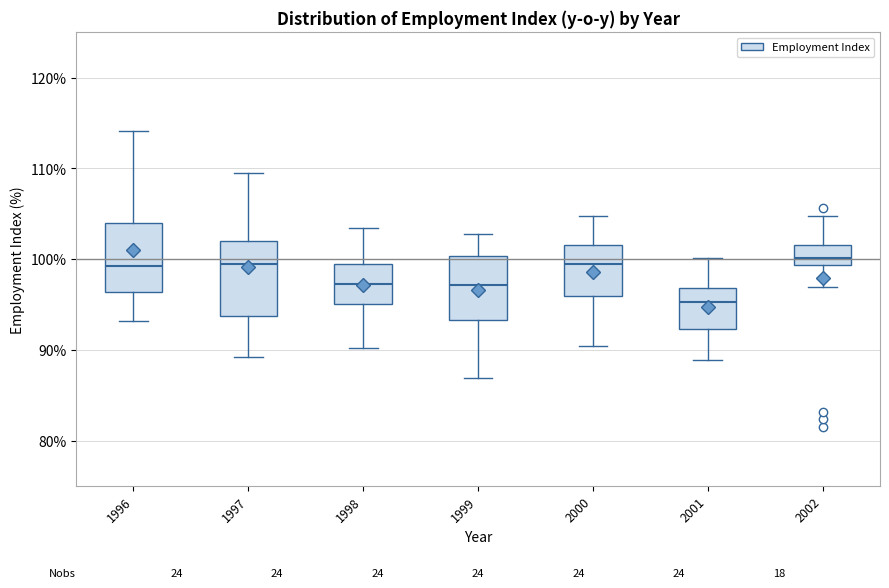

Reading left to right, read every box against the y-axis: the position of its median line, the range the box covers, and the ends of its whiskers. The values are not printed on the chart, so give them approximately, as read against the axis.

1996: median 99, box 96 to 104, whiskers 93 to 114
1997: median 99, box 94 to 102, whiskers 89 to 110
1998: median 97, box 95 to 99, whiskers 90 to 103
1999: median 97, box 93 to 100, whiskers 87 to 103
2000: median 99, box 96 to 102, whiskers 90 to 105
2001: median 95, box 92 to 97, whiskers 89 to 100
2002: median 100, box 99 to 102, whiskers 97 to 105